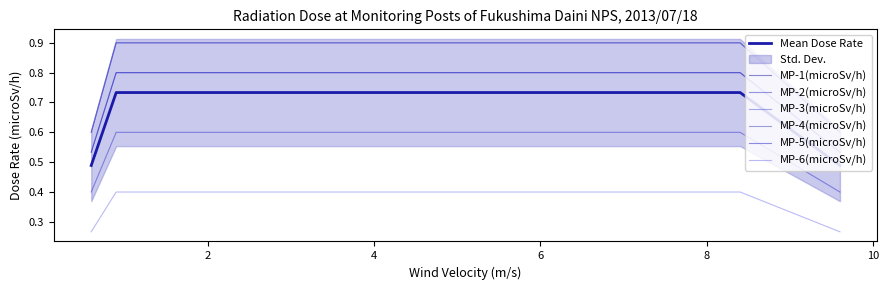

True or false: MP-2(microSv/h) has a value of 0.2 at 01:00.

False